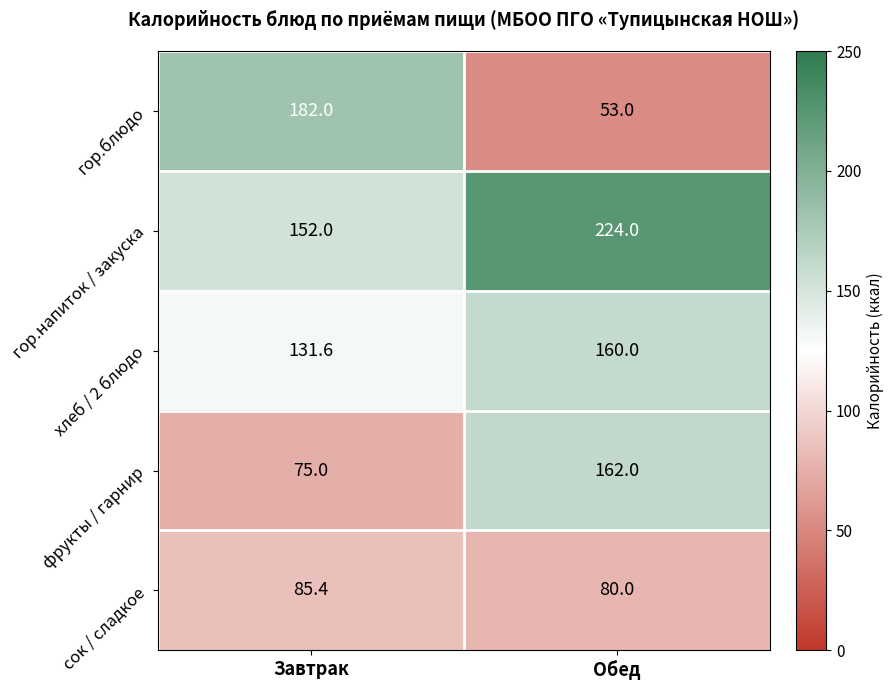

Reading left to right, list all the values displayed in this chart.

гор.блюдо: Завтрак=182.0	Обед=53.0
гор.напиток / закуска: Завтрак=152.0	Обед=224.0
хлеб / 2 блюдо: Завтрак=131.6	Обед=160.0
фрукты / гарнир: Завтрак=75.0	Обед=162.0
сок / сладкое: Завтрак=85.4	Обед=80.0